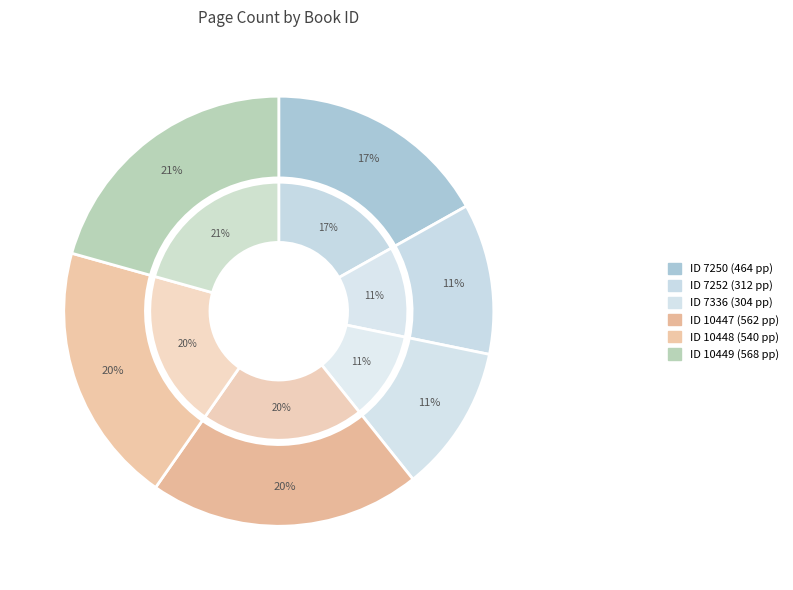

Does 10447 account for over 50% of the chart?

No